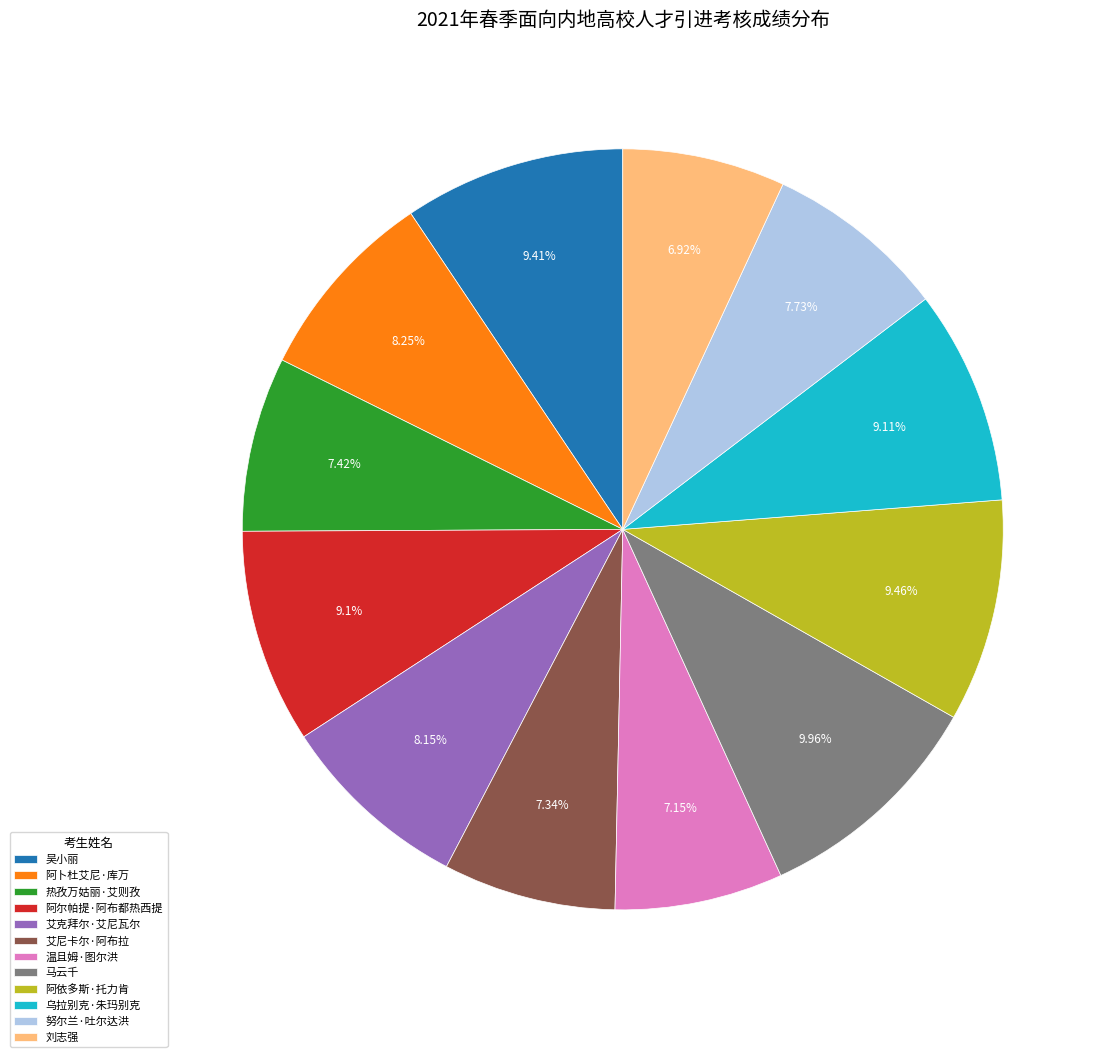

What portion of the pie excludes 努尔兰·吐尔达洪?

92.3%